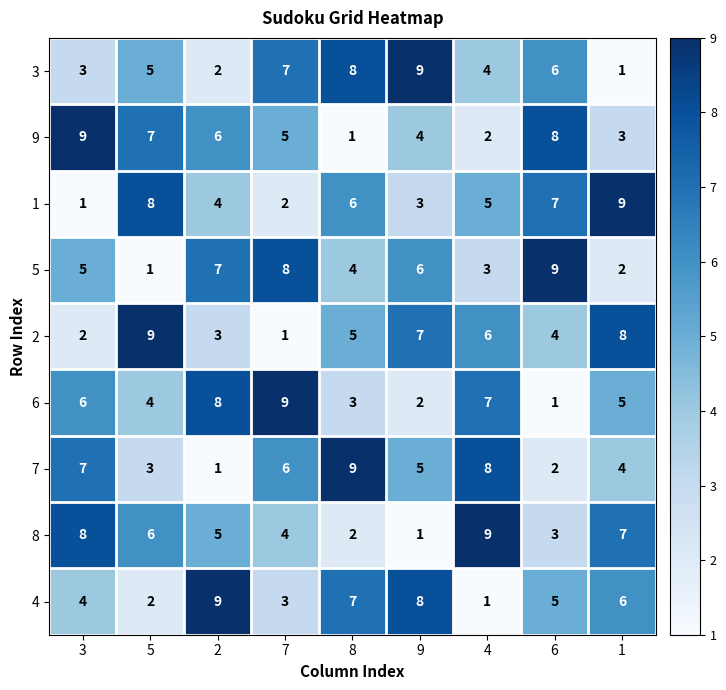

What is the maximum value shown in the chart?

9